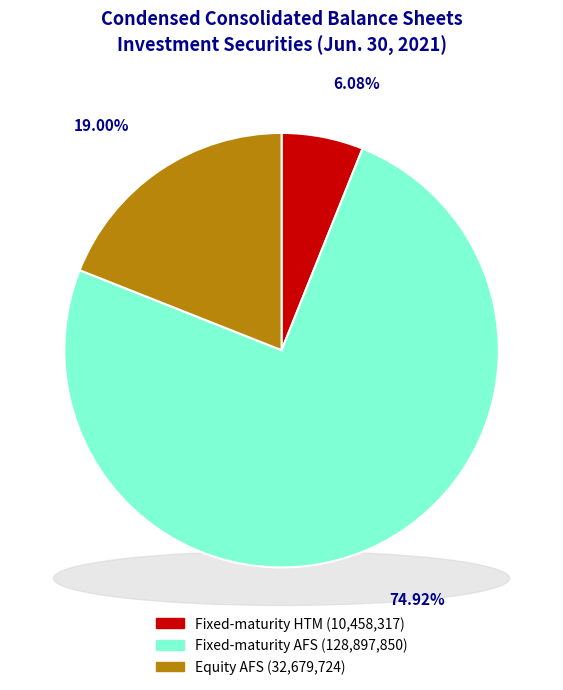

Count the number of slices in the pie.

3